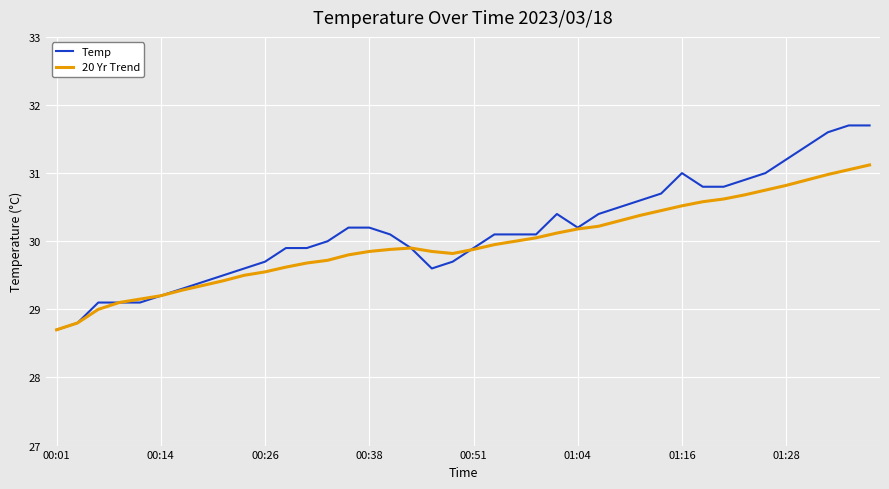

What is the highest value of the Temp series?

31.7